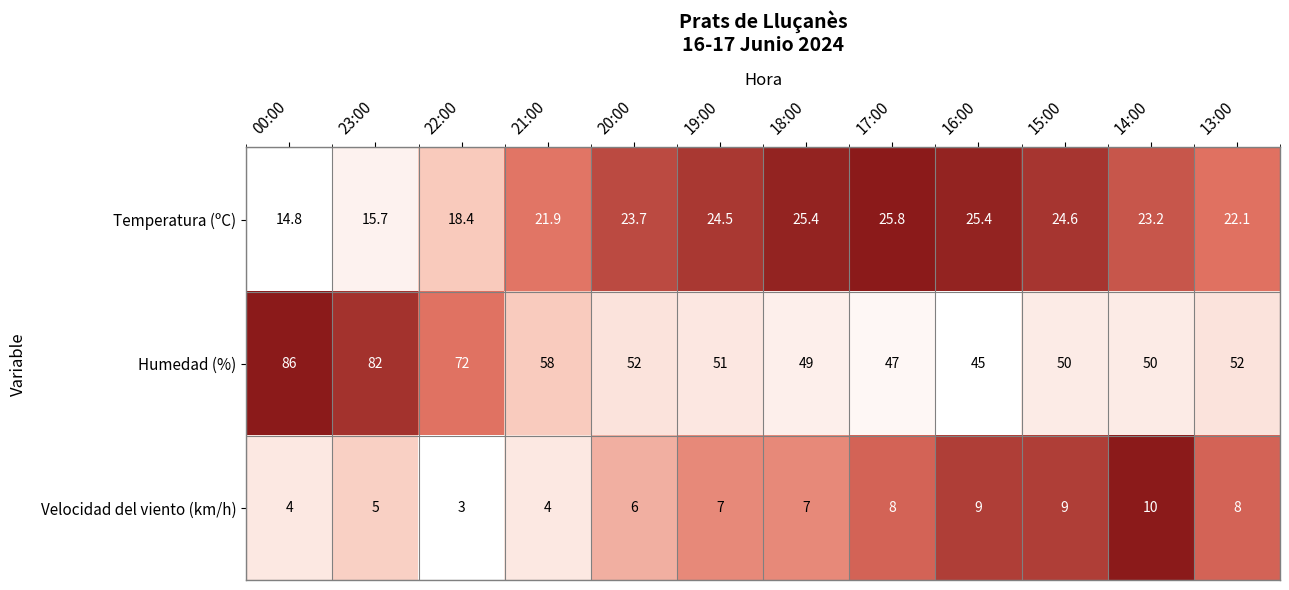

At which category is the sum across all series the highest?

00:00